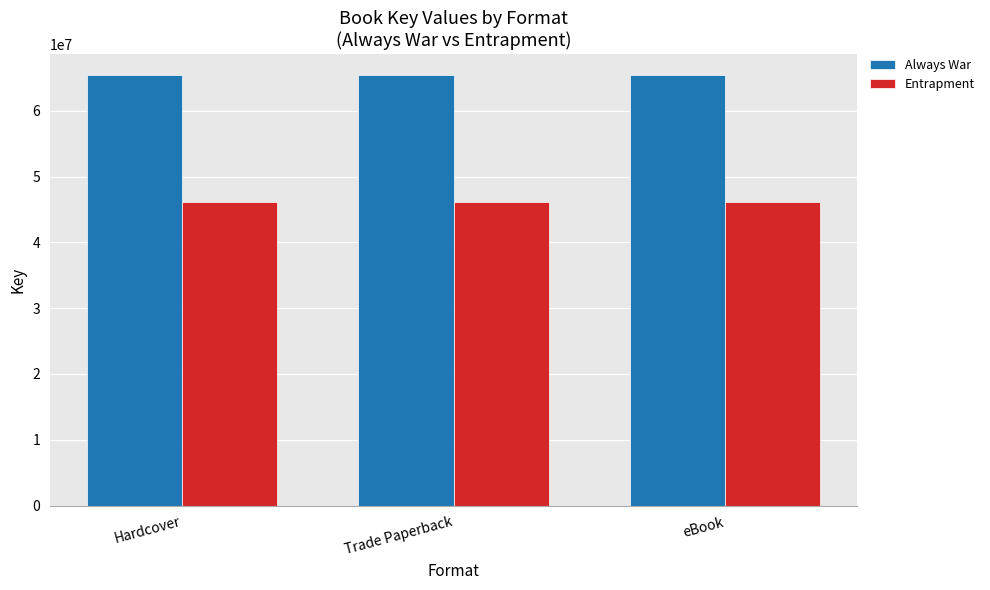

What is the minimum value for Always War?

65372531